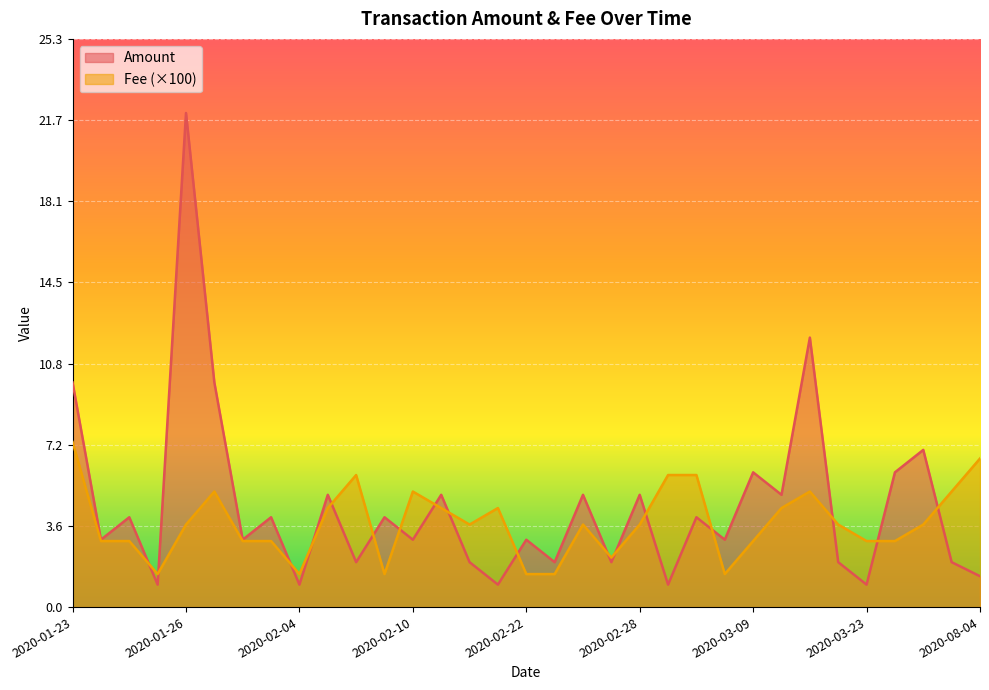

What is the sum of all Fee values?

123.5